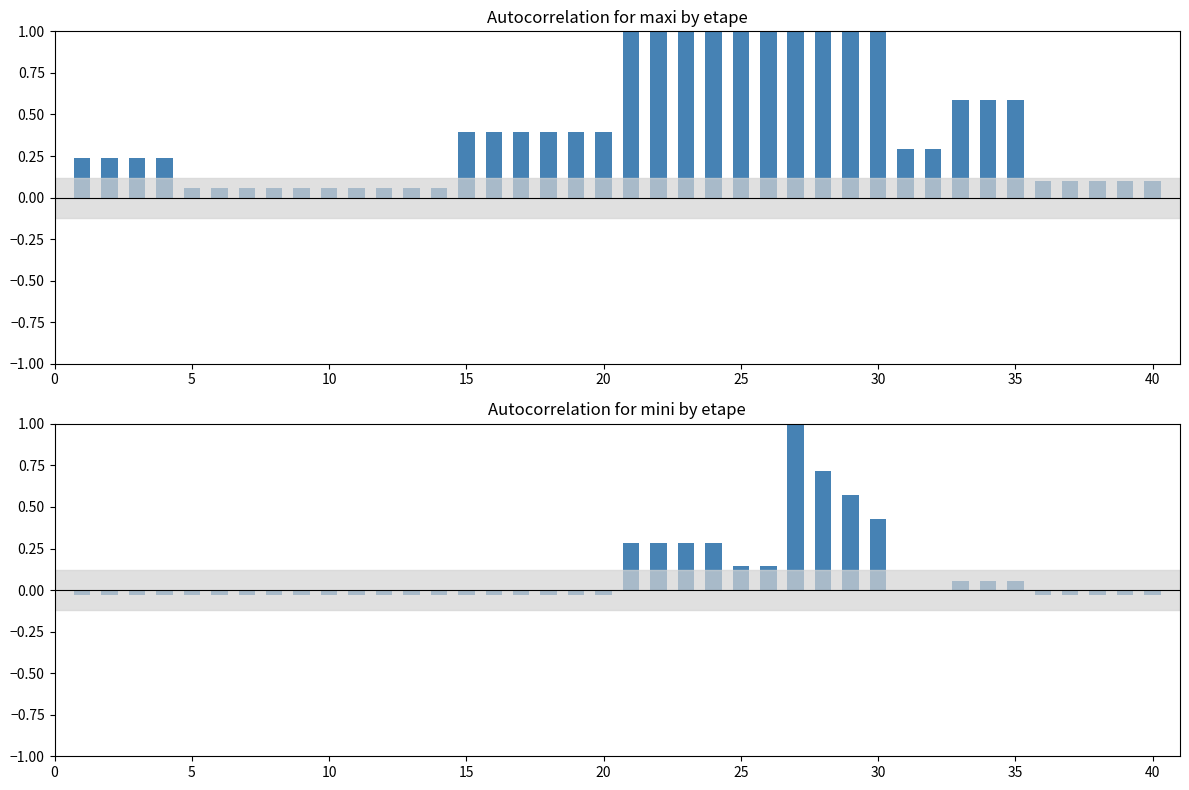

Reading left to right, list all the values displayed in this chart.

mean_maxi: 0.2	0.2	0.2	0.2	0.1	0.1	0.1	0.1	0.1	0.1	0.1	0.1	0.1	0.1	0.4	0.4	0.4	0.4	0.4	0.4	1.0	1.0	1.0	1.0	1.0	1.0	1.0	1.0	1.0	1.0	0.3	0.3	0.6	0.6	0.6	0.1	0.1	0.1	0.1	0.1
mean_mini: -0.0	-0.0	-0.0	-0.0	-0.0	-0.0	-0.0	-0.0	-0.0	-0.0	-0.0	-0.0	-0.0	-0.0	-0.0	-0.0	-0.0	-0.0	-0.0	-0.0	0.3	0.3	0.3	0.3	0.1	0.1	1.0	0.7	0.6	0.4	0.0	0.0	0.1	0.1	0.1	-0.0	-0.0	-0.0	-0.0	-0.0